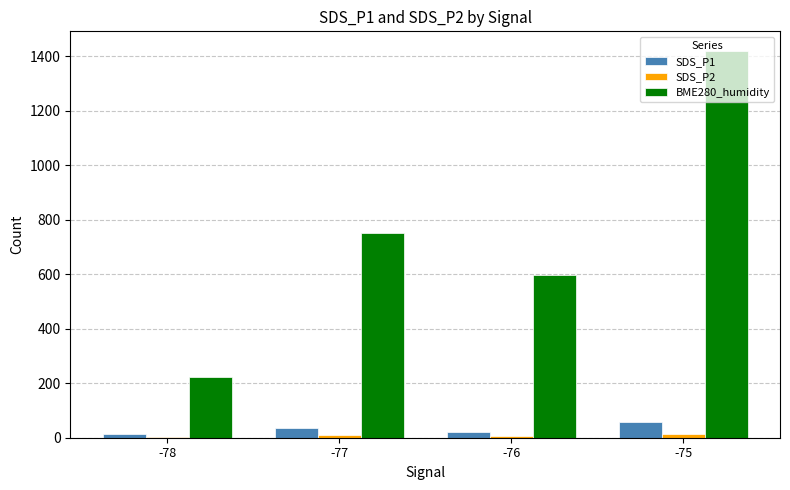

Which category has the highest value in the BME280_humidity series?

-75